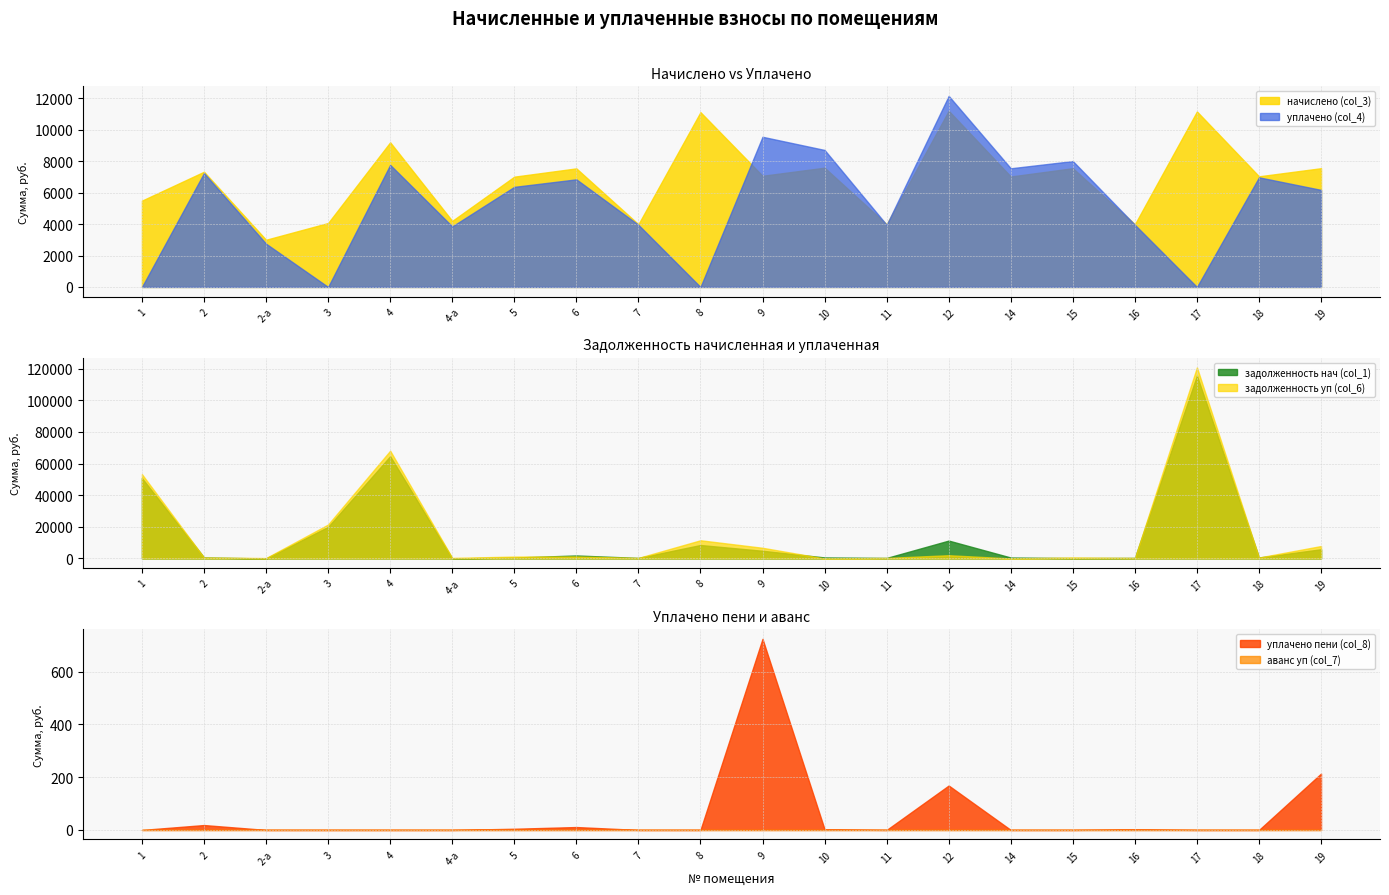

Rank the categories by начислено (col_3) value from highest to lowest.

12, 17, 8, 4, 10, 15, 19, 6, 2, 9, 18, 14, 5, 1, 4-а, 3, 7, 11, 16, 2-а